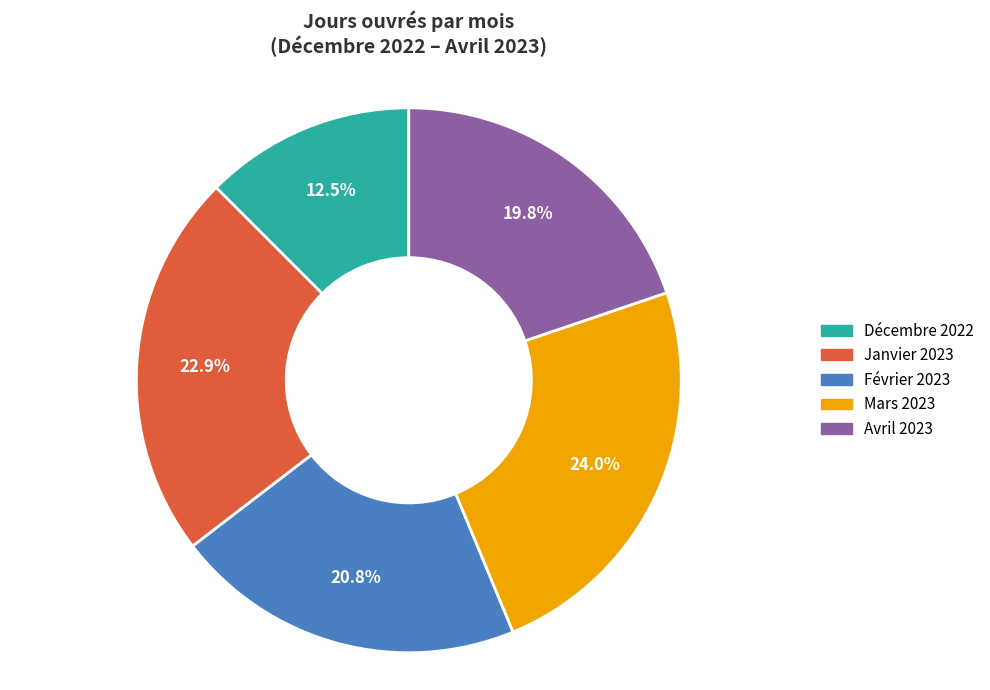

Count the number of slices in the pie.

5